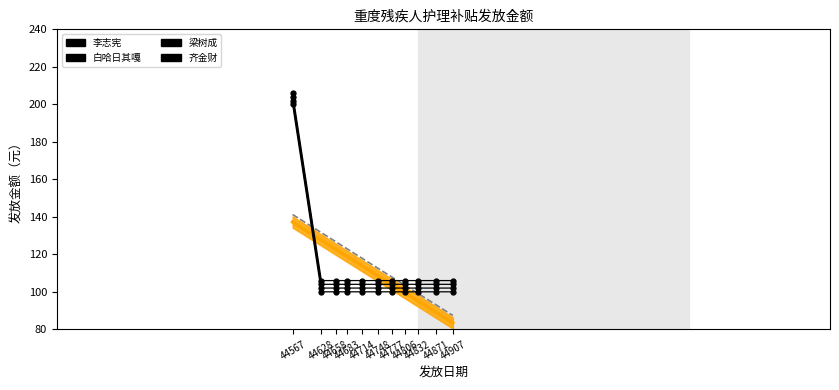

True or false: 梁树成 has more than 1 points higher than both neighbors.

False